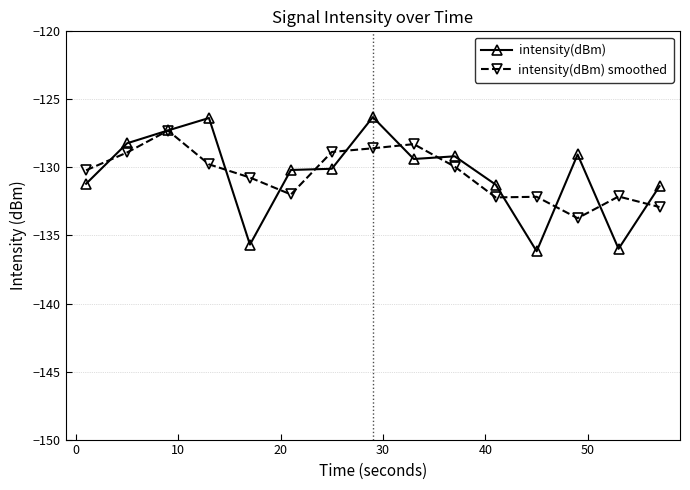

In intensity(dBm) smoothed, how many points are higher than both neighbors (excluding endpoints)?

4